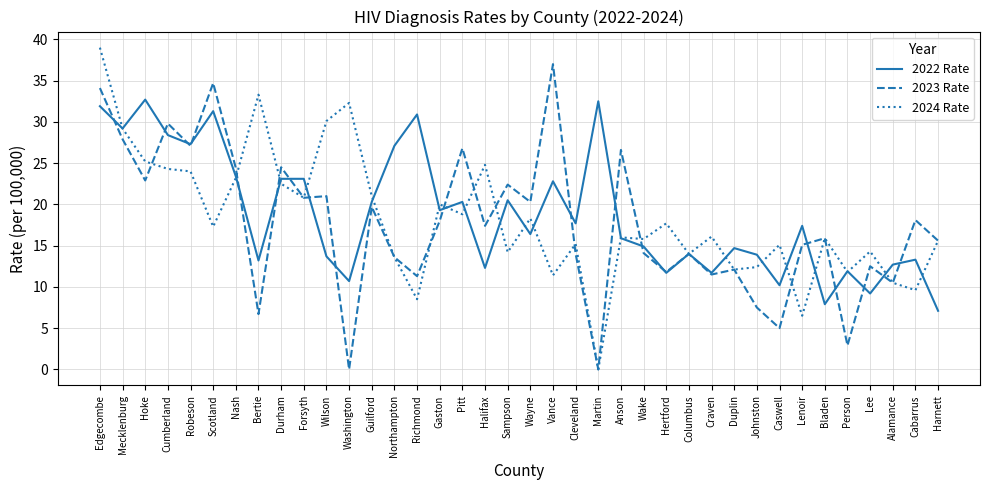

Count the number of data series in this chart.

3